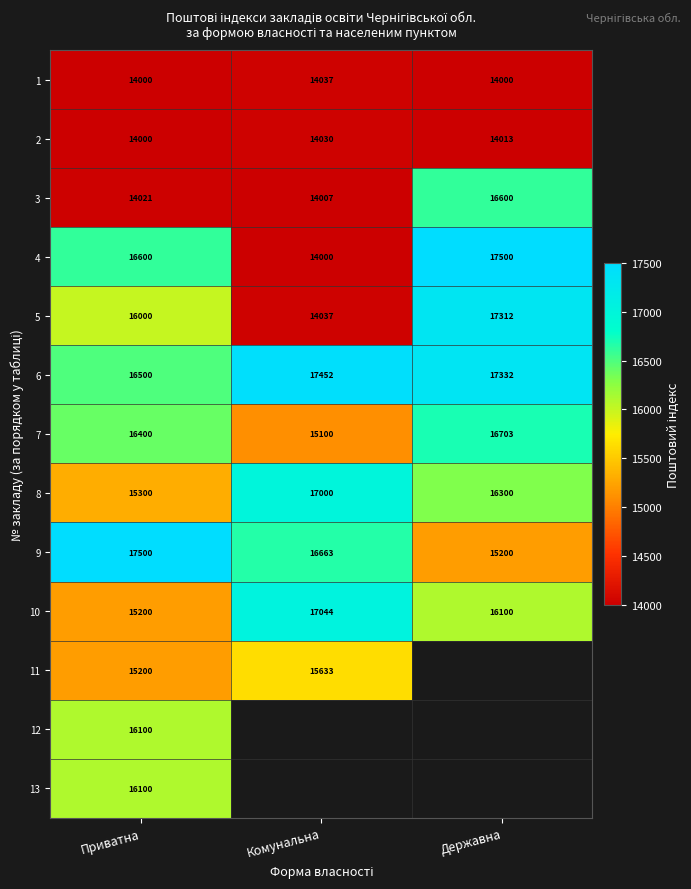

Which category has the highest value in the 9 series?

Приватна